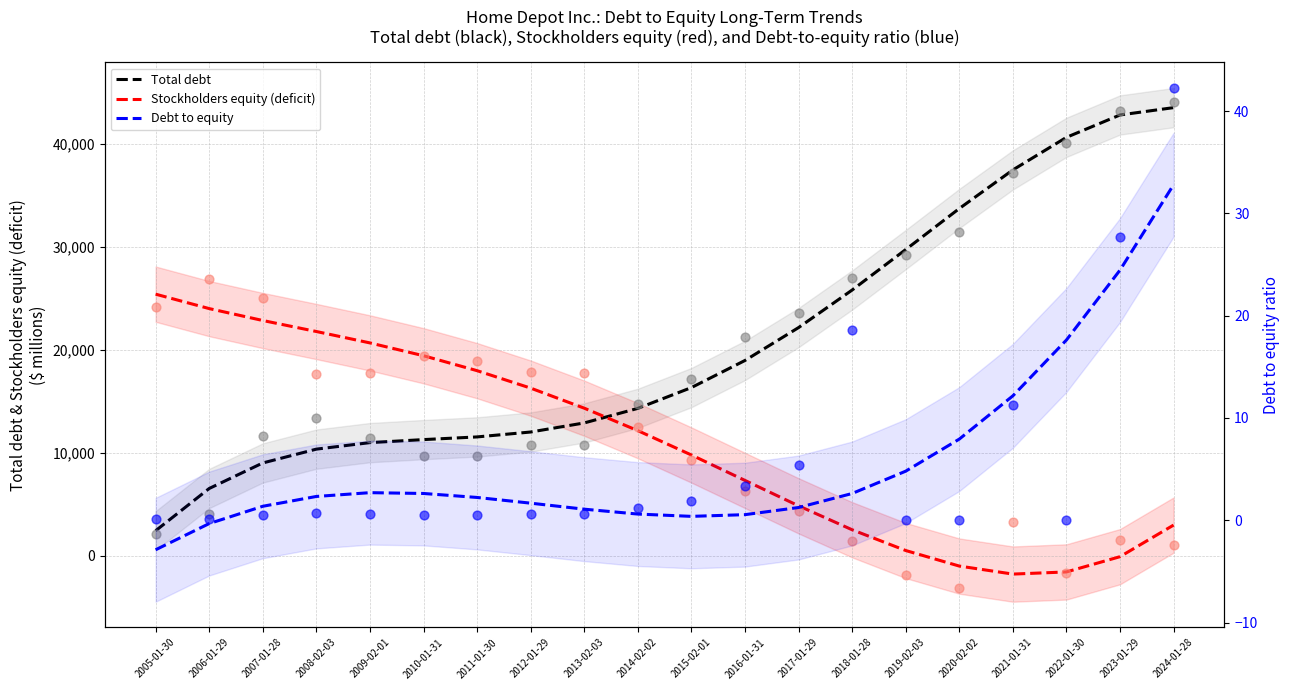

Which series has the largest Y range (max minus min)?

Total debt